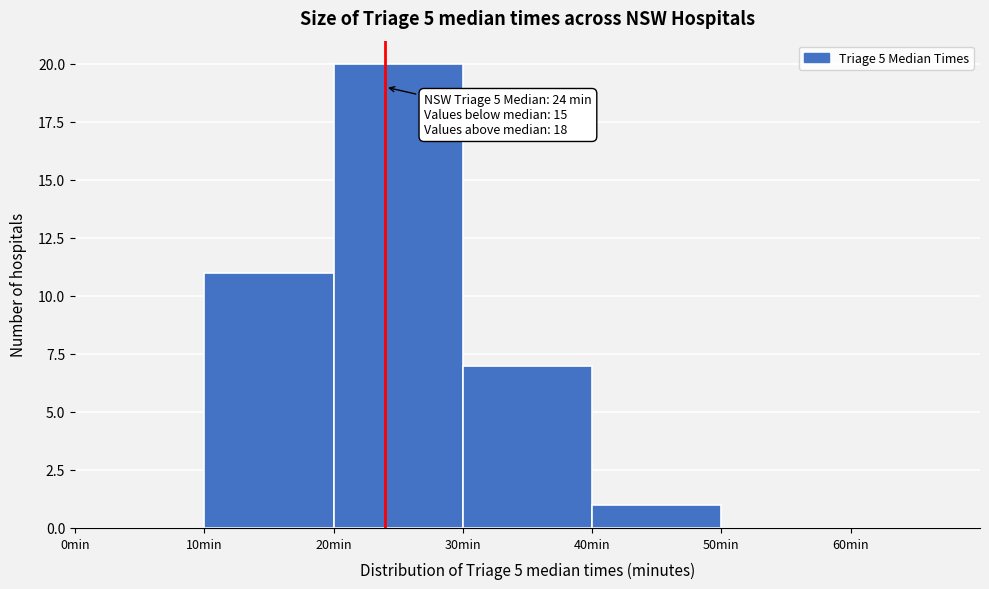

Which range on the x-axis has the tallest bar?

20 to 30